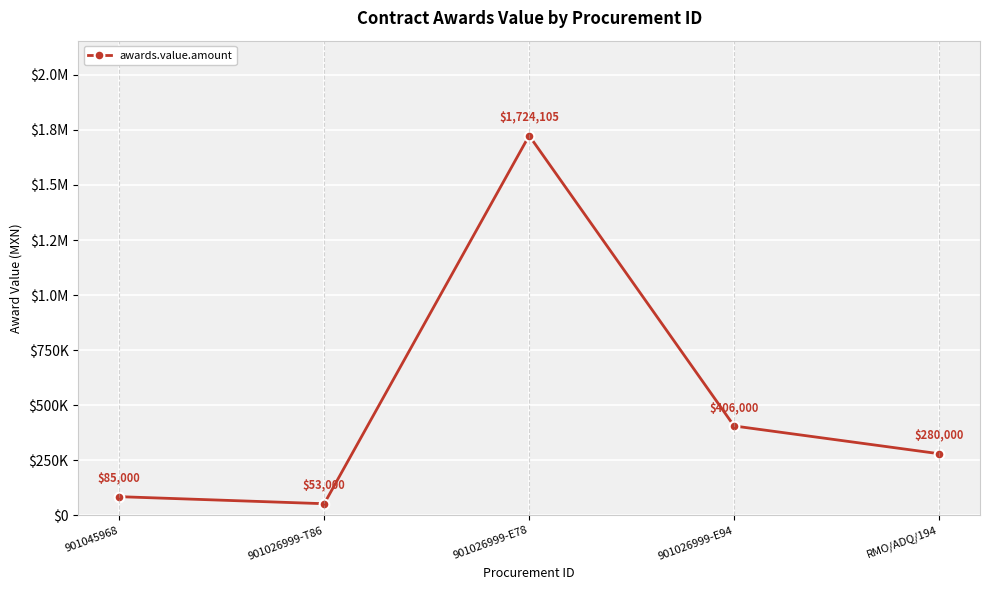

What is the label of the 4th point from the left?

901026999-E94